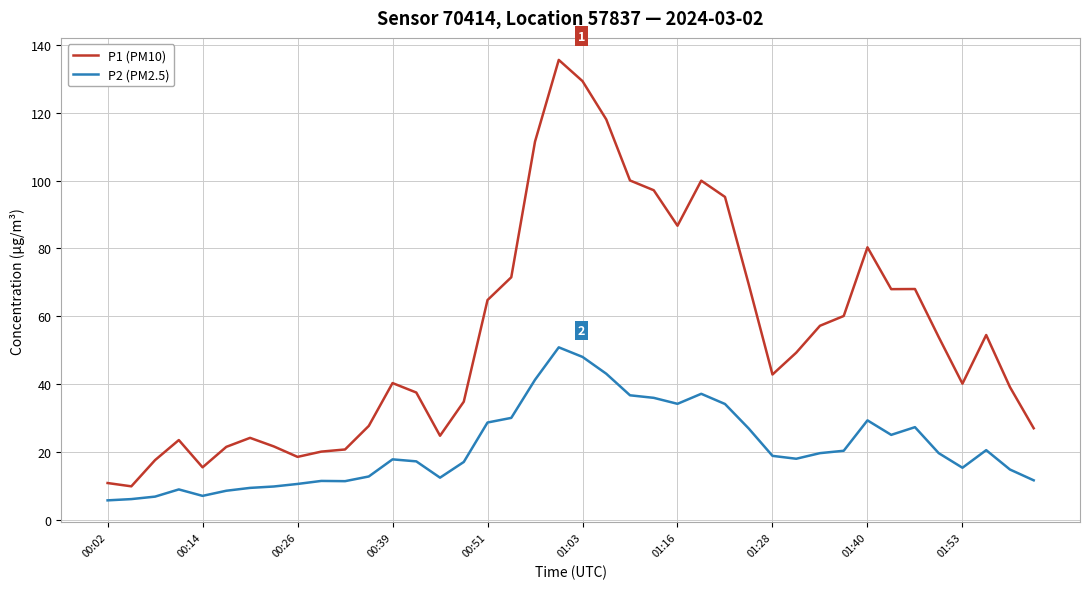

Which series has the largest total across all categories?

P1 (PM10)